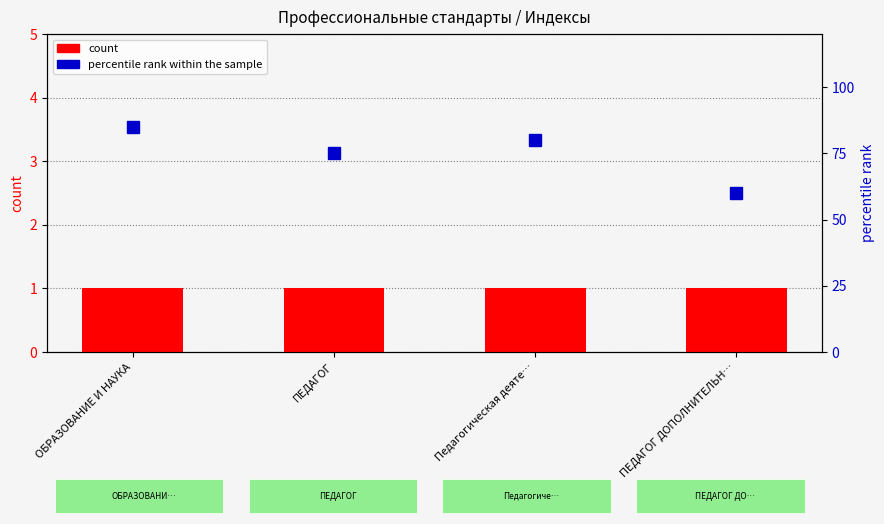

What is the total value across all series at Педагогическая деяте…?

81